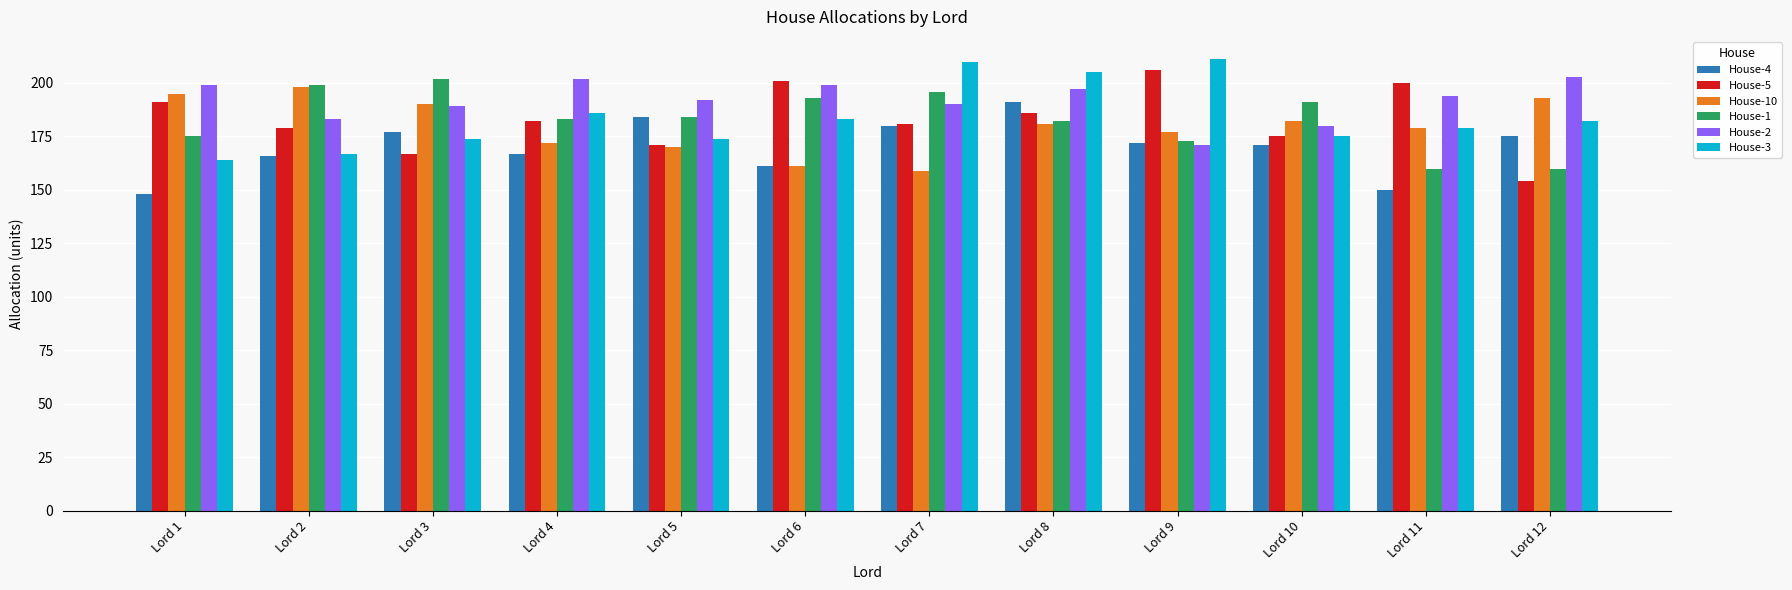

Which category has the lowest value across all series?

Lord 1